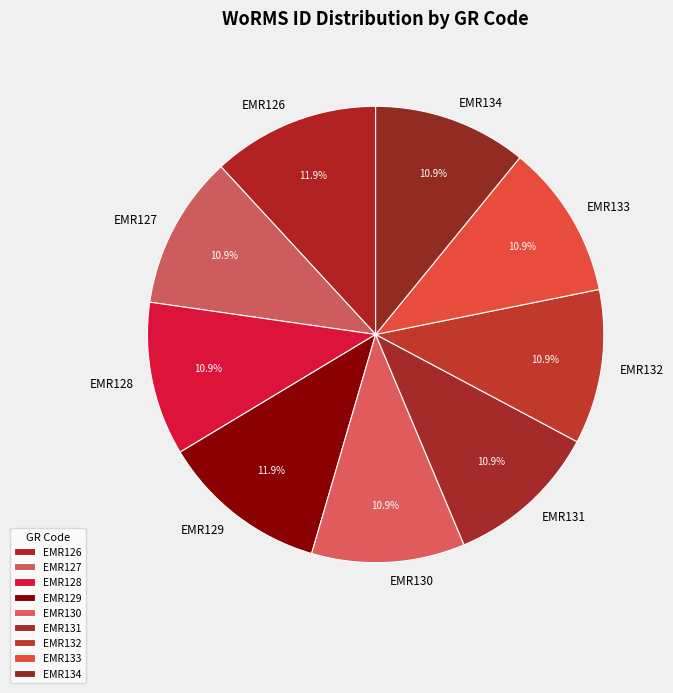

Approximately how many times larger is the value at EMR133 compared to EMR131?

1.0